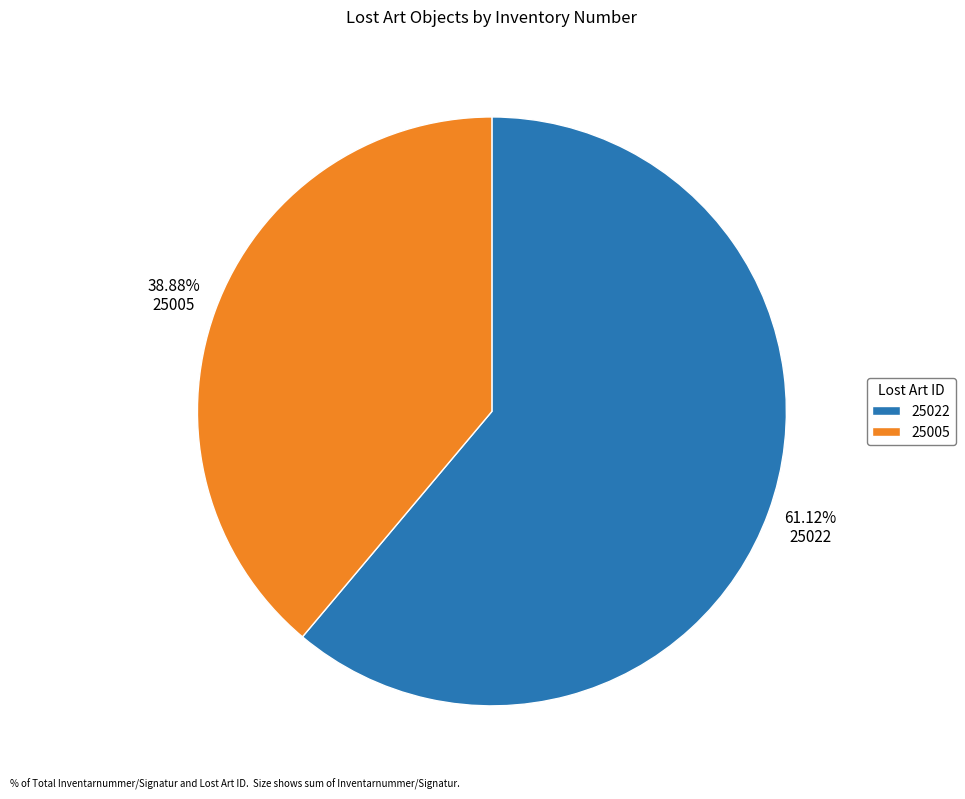

Between 25022 and 25005, which is larger?

25022